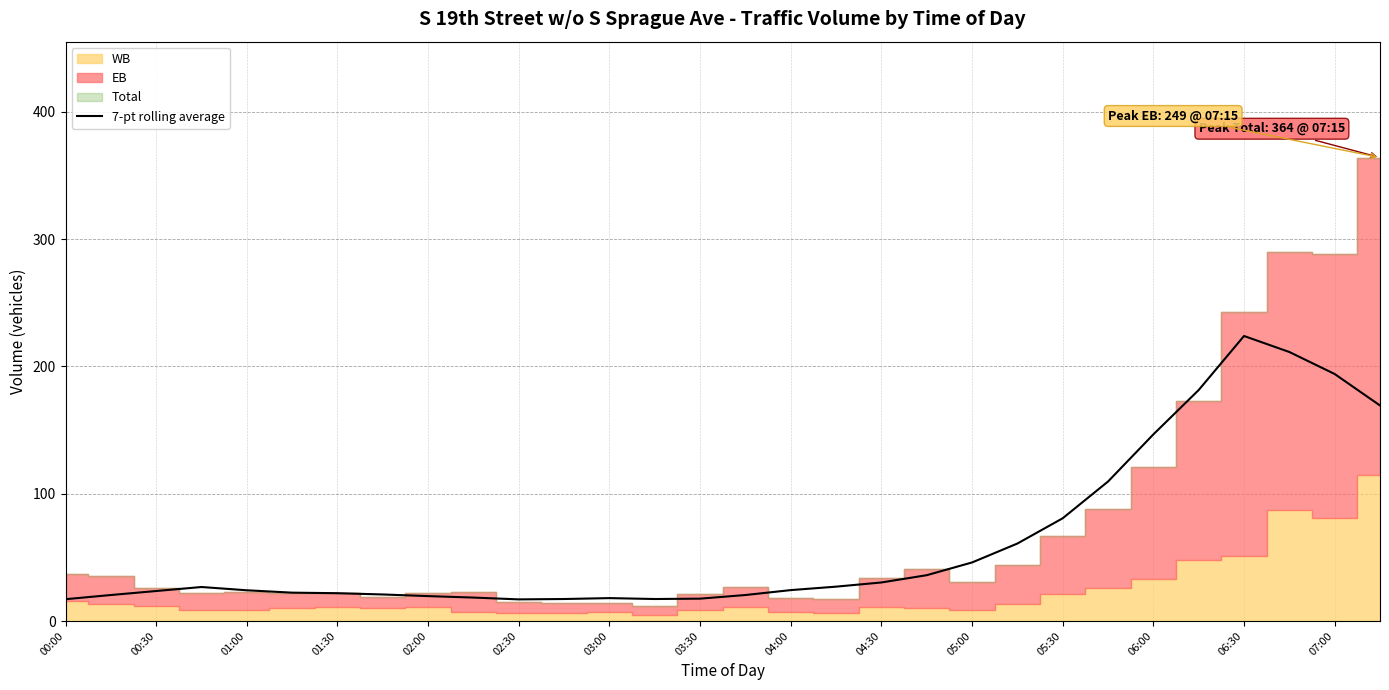

The 7-pt rolling average series shows 21.9 at 01:30. True or false?

True